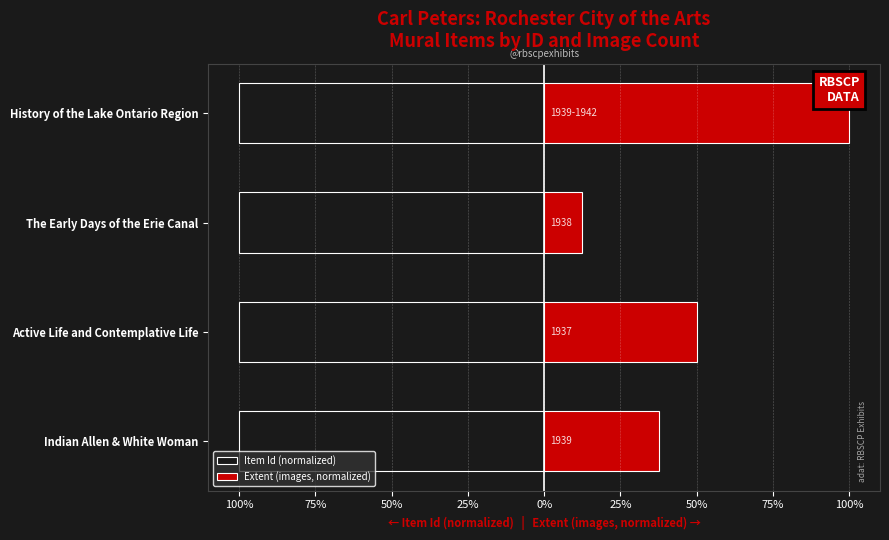

How many bars are there in each group?

2